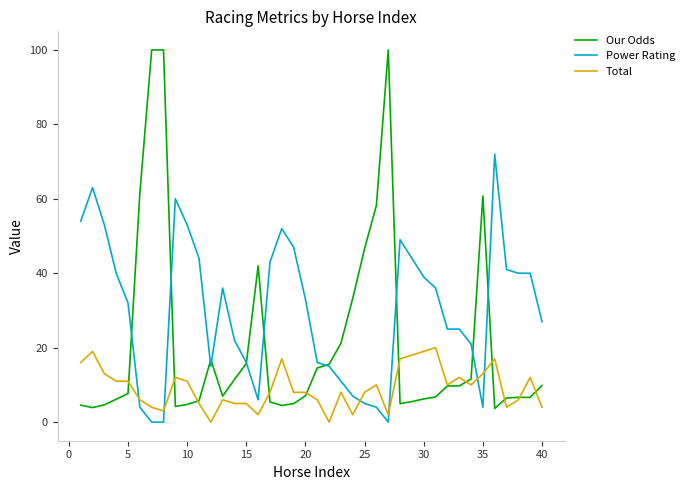

Which series ends up on top after the final intersection of Power Rating and Total?

Power Rating